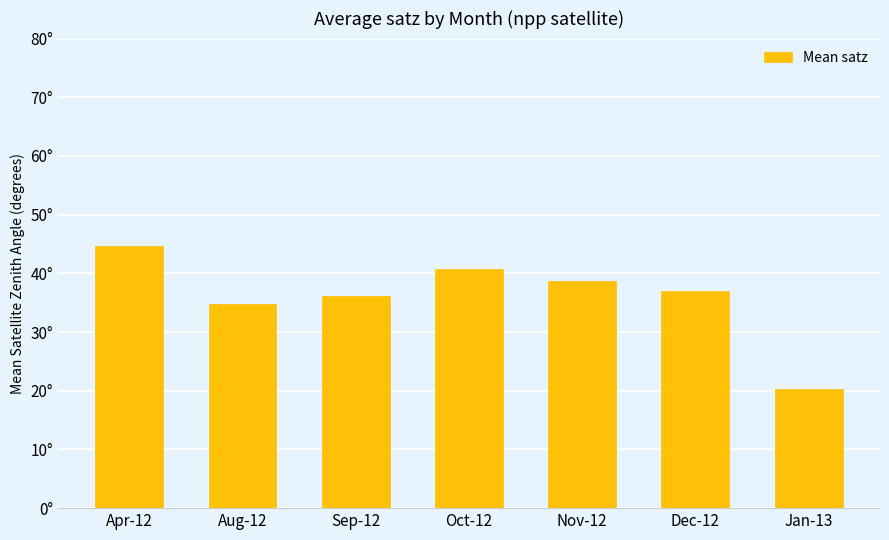

True or false: the data shows 38.7 at Nov-12.

True